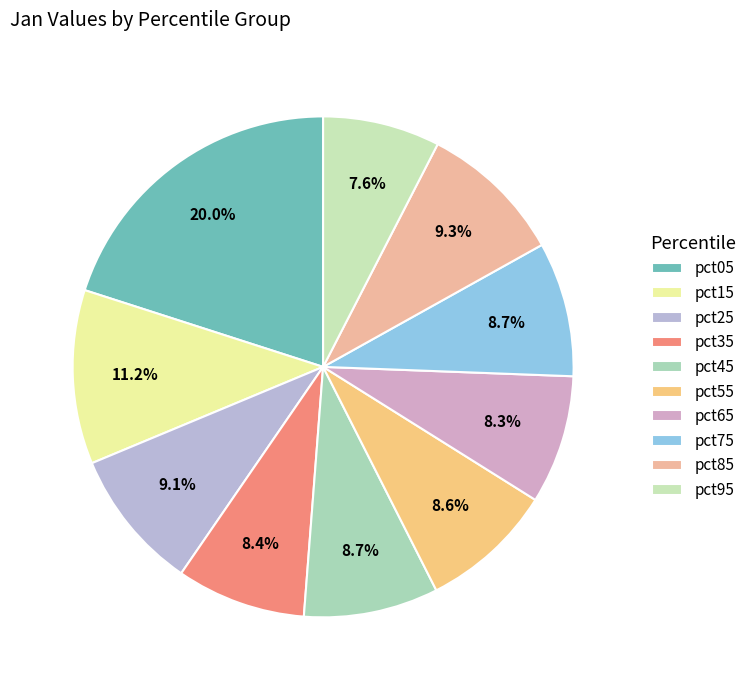

True or false: pct35 accounts for 1% of the total.

False